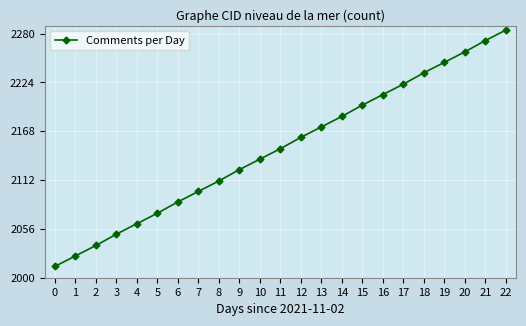

The chart shows a value of 3518 at 21. True or false?

False